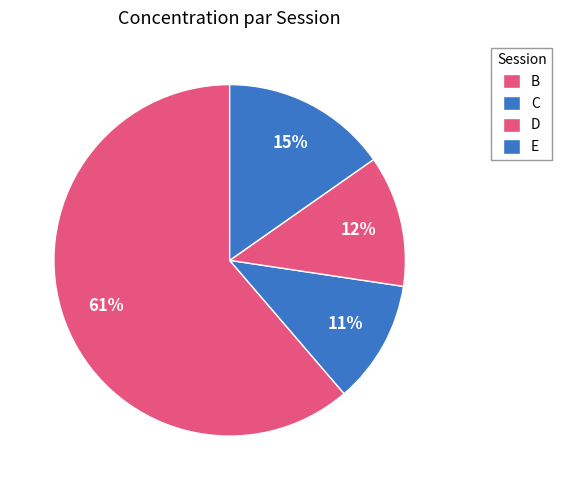

How many slices are in this pie chart?

4